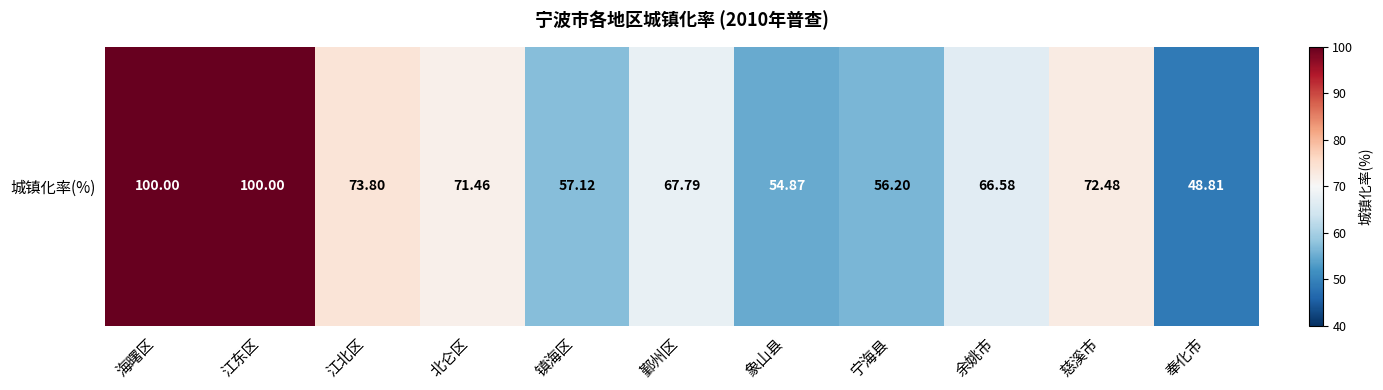

Is it true that the value at 慈溪市 is 72.5?

True